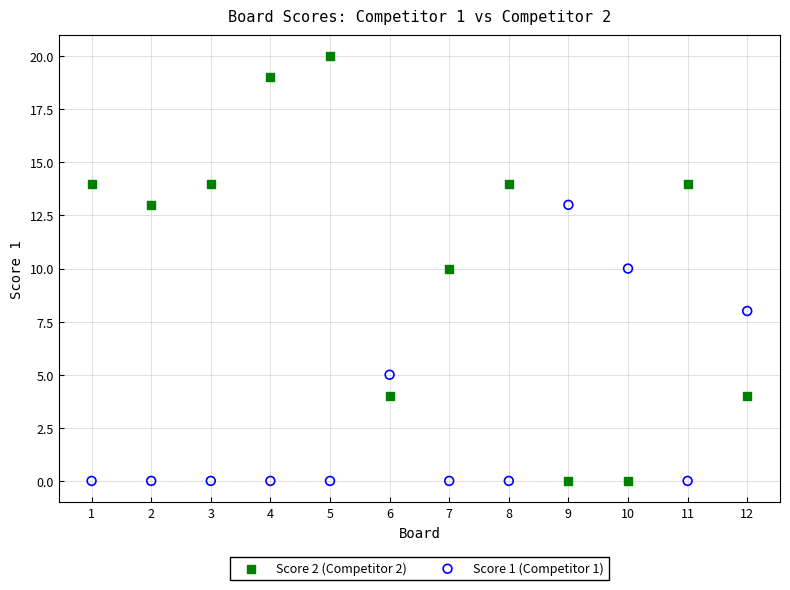

Across all data points, what is the range of Y values (max minus min)?

20